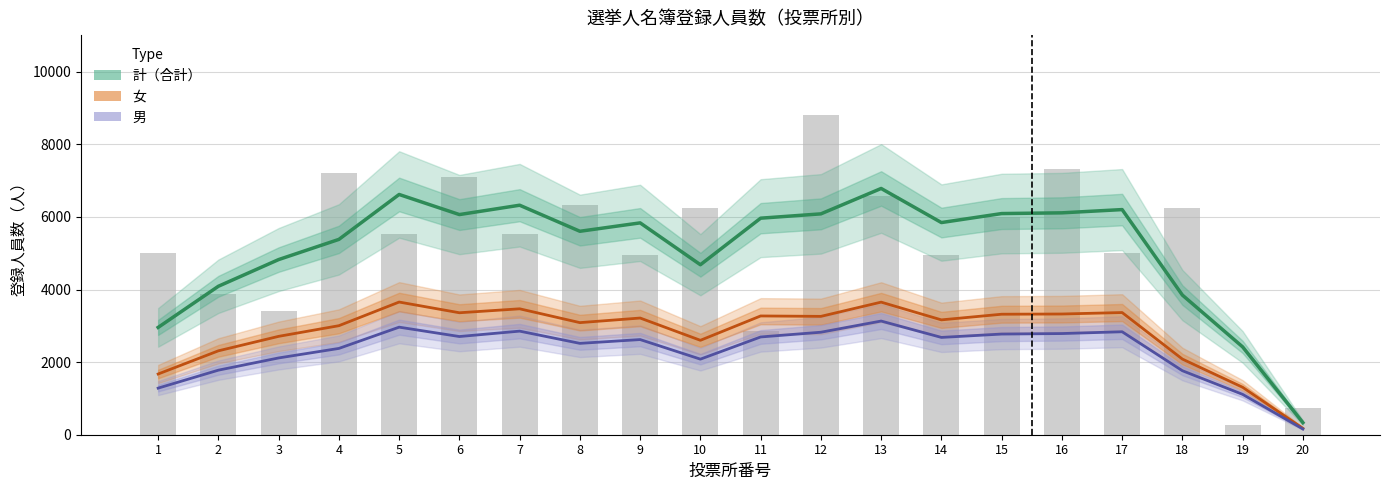

What is the value of the 女 bar at the 18th from the left?

2084.0